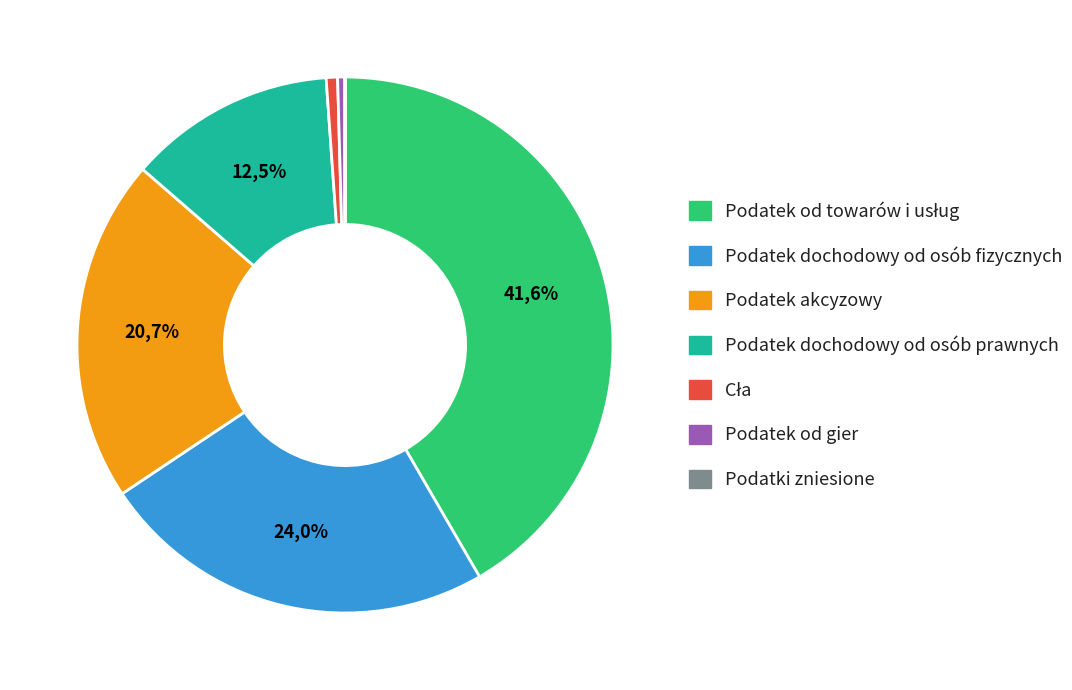

Does any single category account for the majority?

No